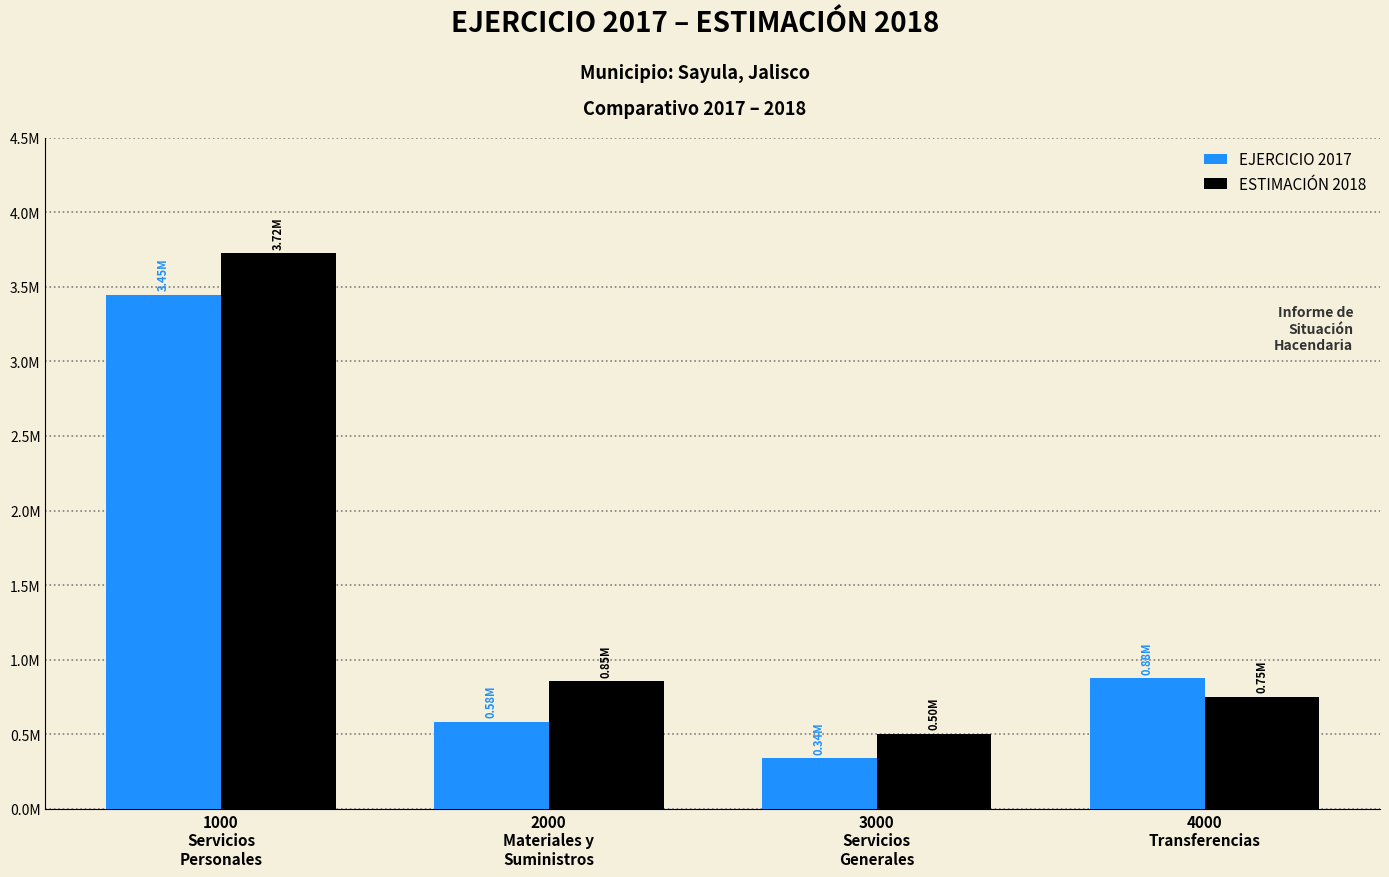

At which category is the sum across all series the highest?

1000
Servicios
Personales